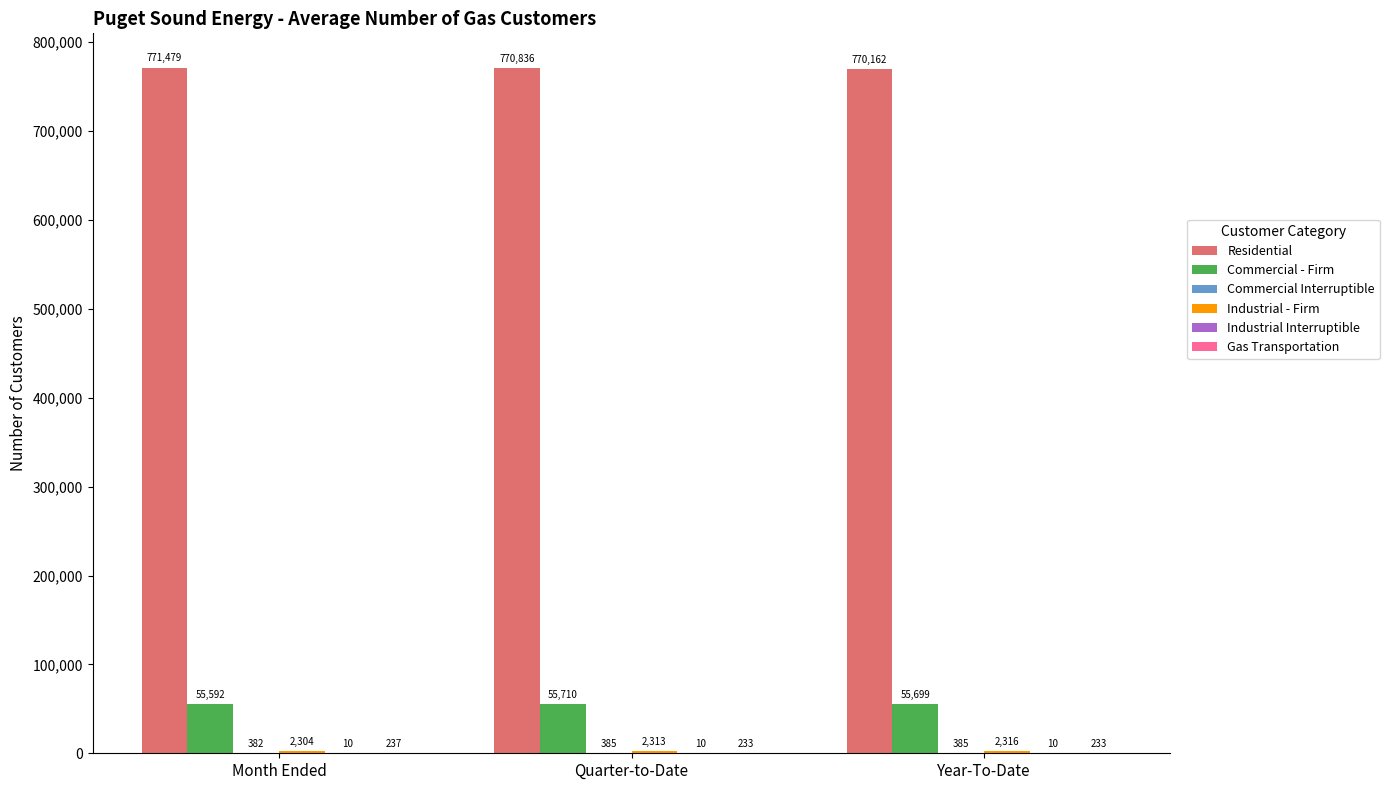

At which category does the chart reach its peak across all series?

Month Ended